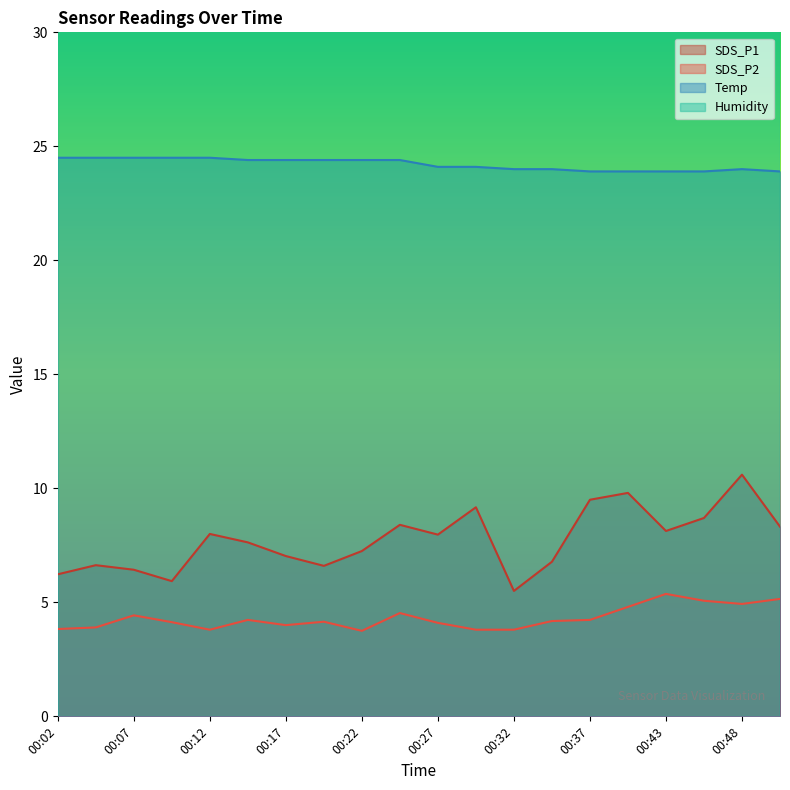

The value of SDS_P1 at 00:10 is 5.9. True or false?

True